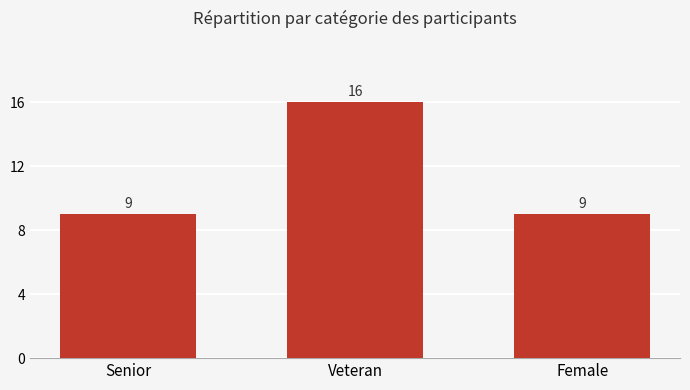

What is the sum of the values at Female and Veteran?

25